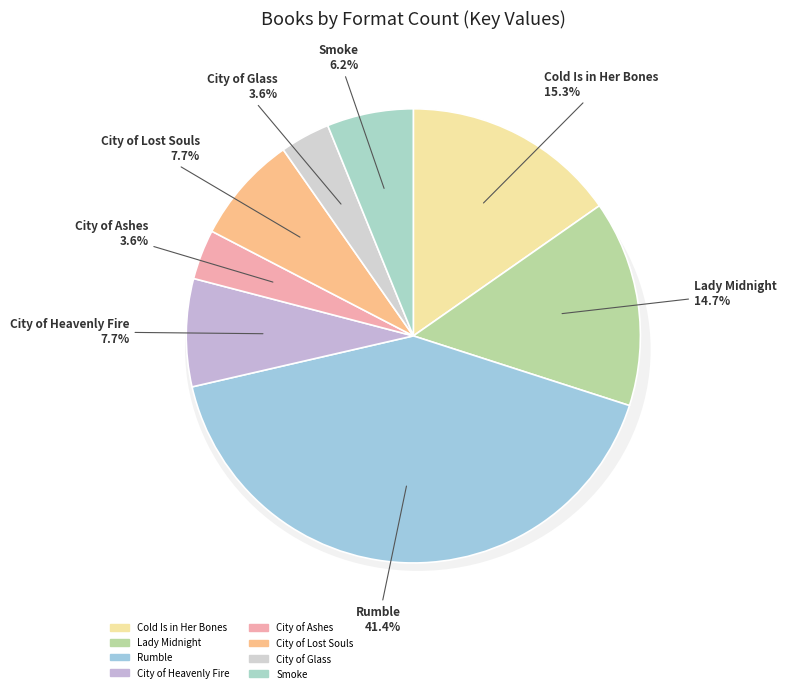

The Cold Is in Her Bones slice represents 15% of the pie. True or false?

True